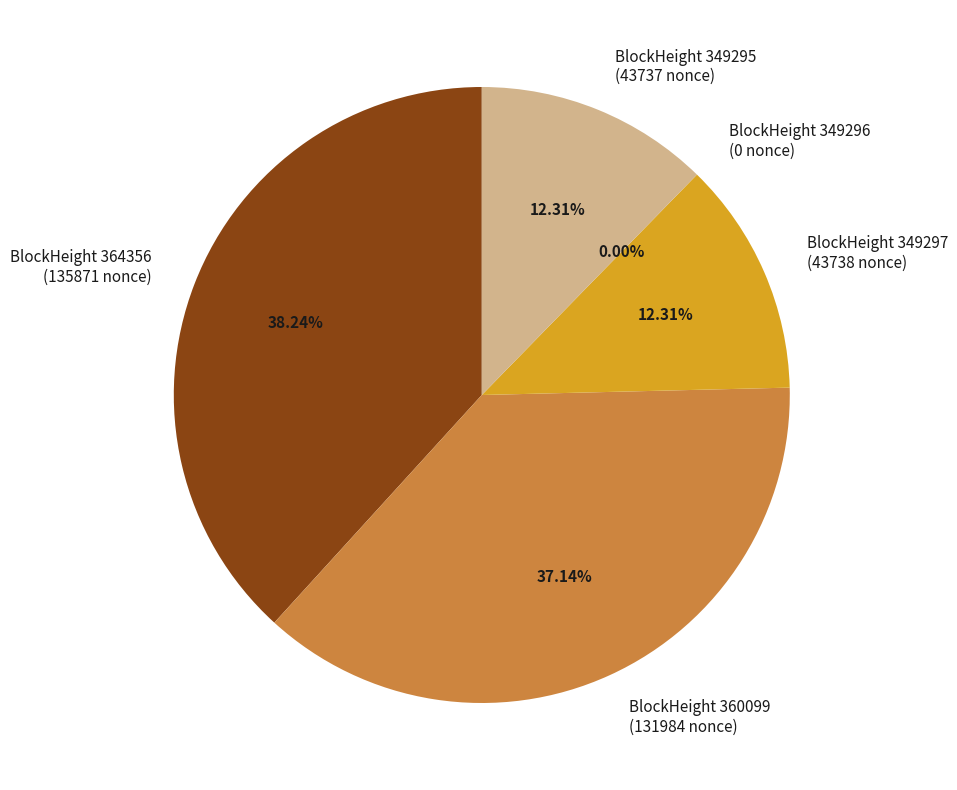

True or false: 364356 accounts for 45% of the total.

False